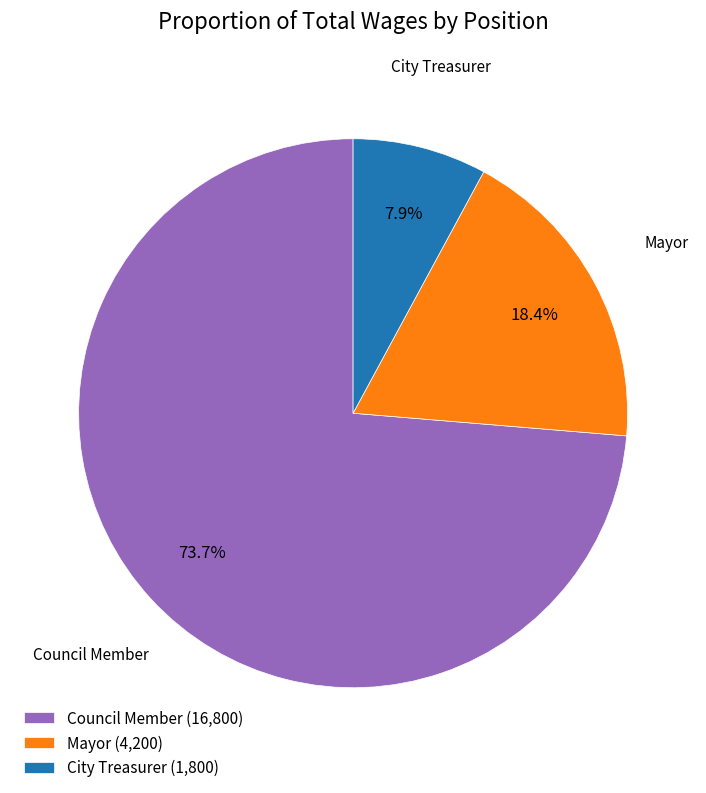

Which has a higher value, Mayor (4,200) or City Treasurer (1,800)?

Mayor (4,200)